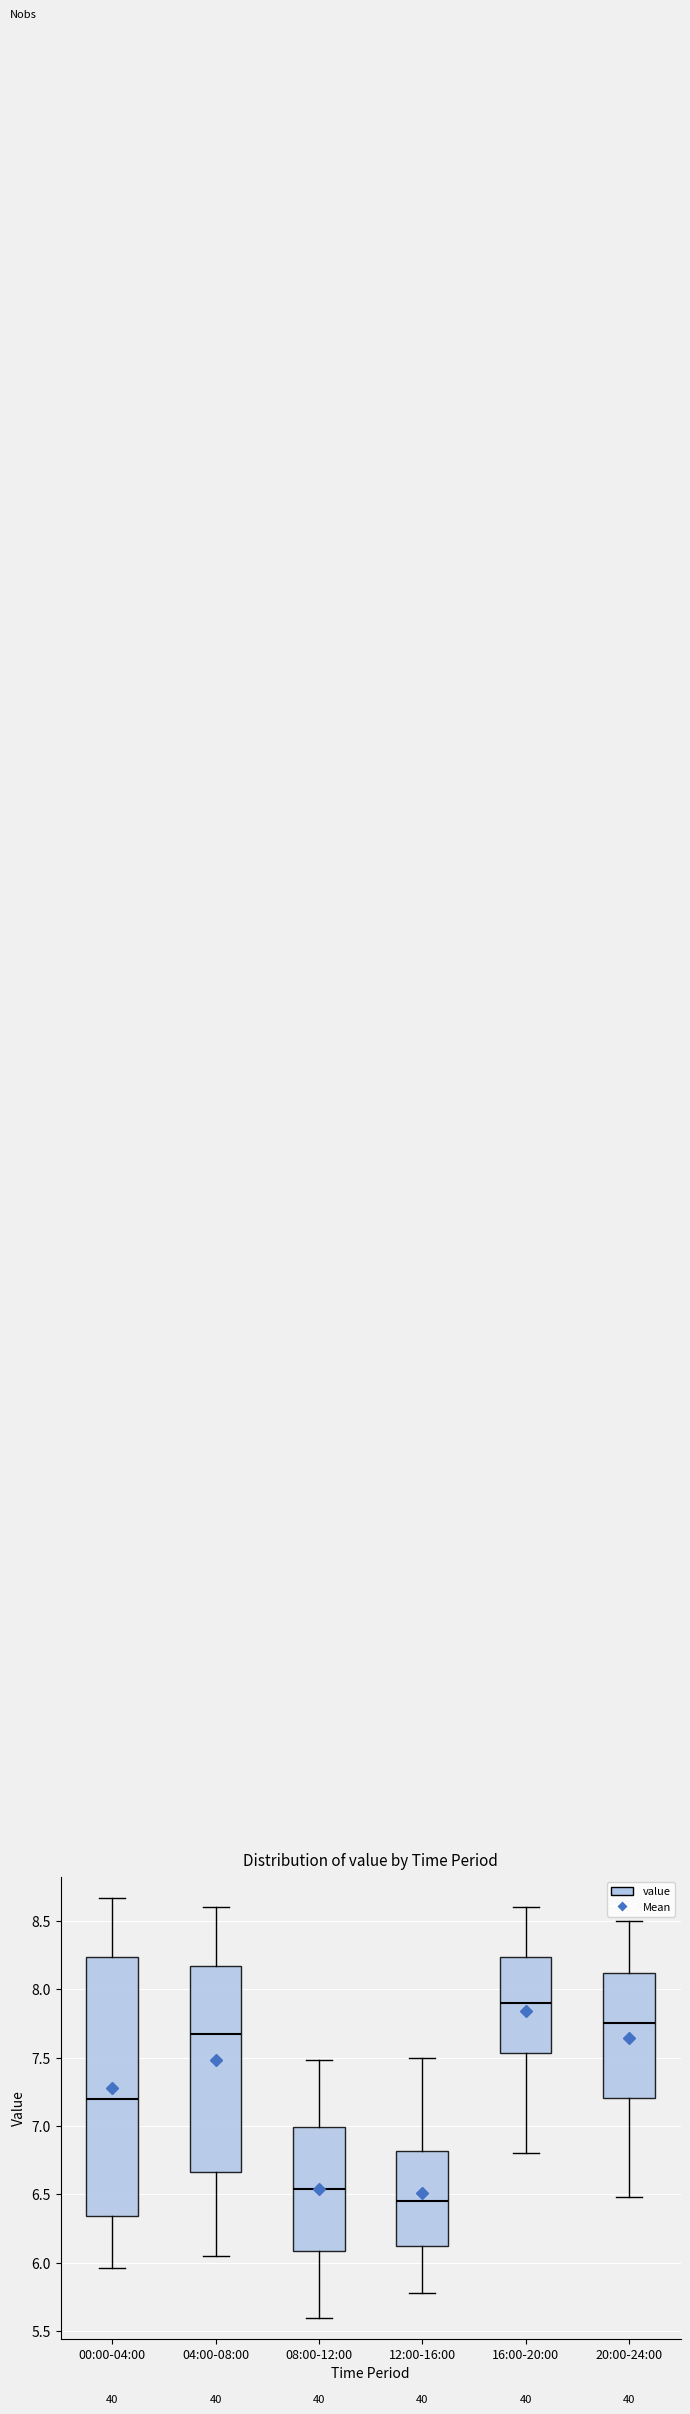

Which box's median line is the lowest?

12:00-16:00